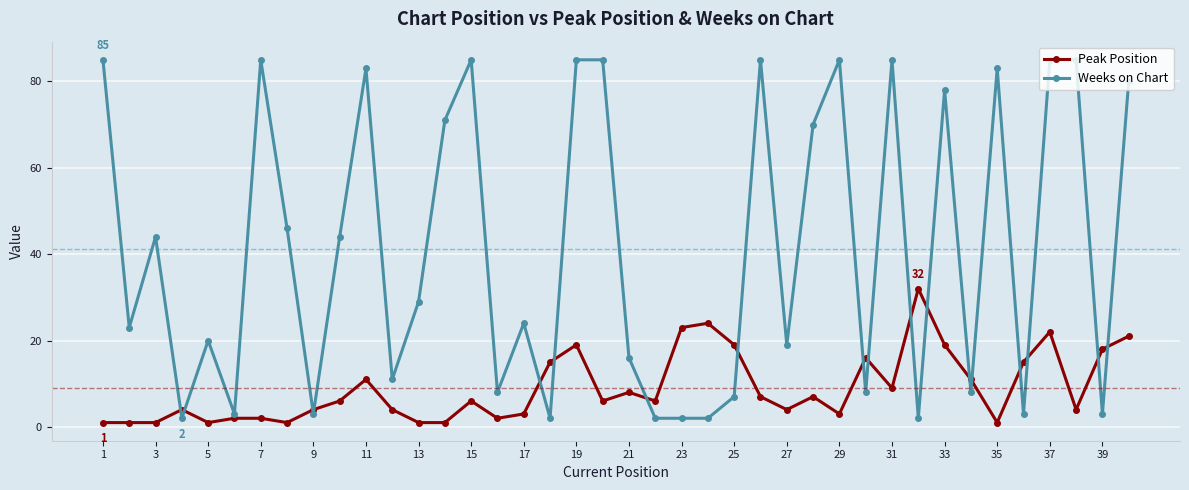

Rank the series by their average value, from lowest to highest.

Peak Position, Weeks on Chart